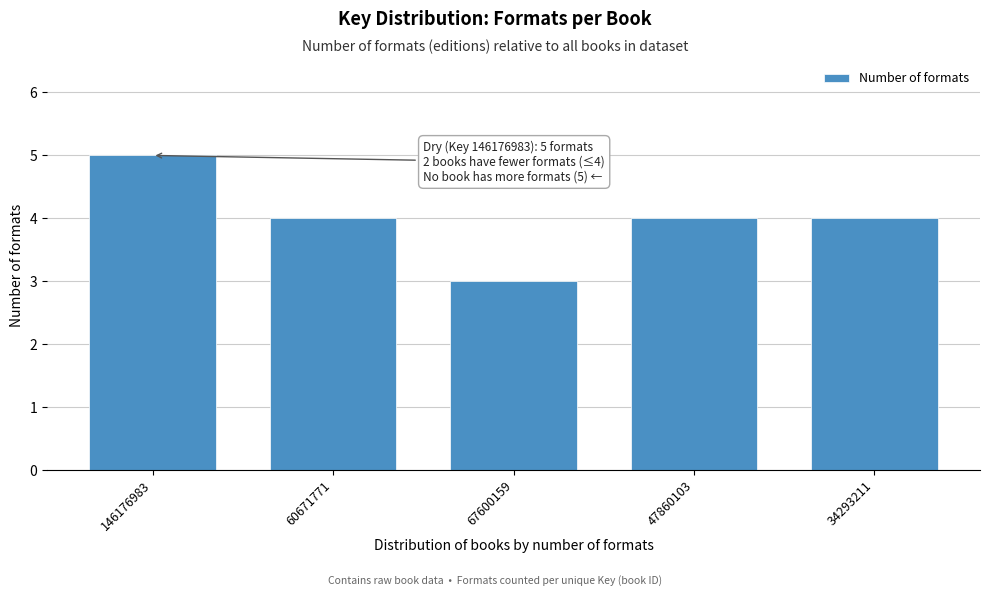

Reading left to right, transcribe all the data shown in this chart.

146176983=5	60671771=4	67600159=3	47860103=4	34293211=4